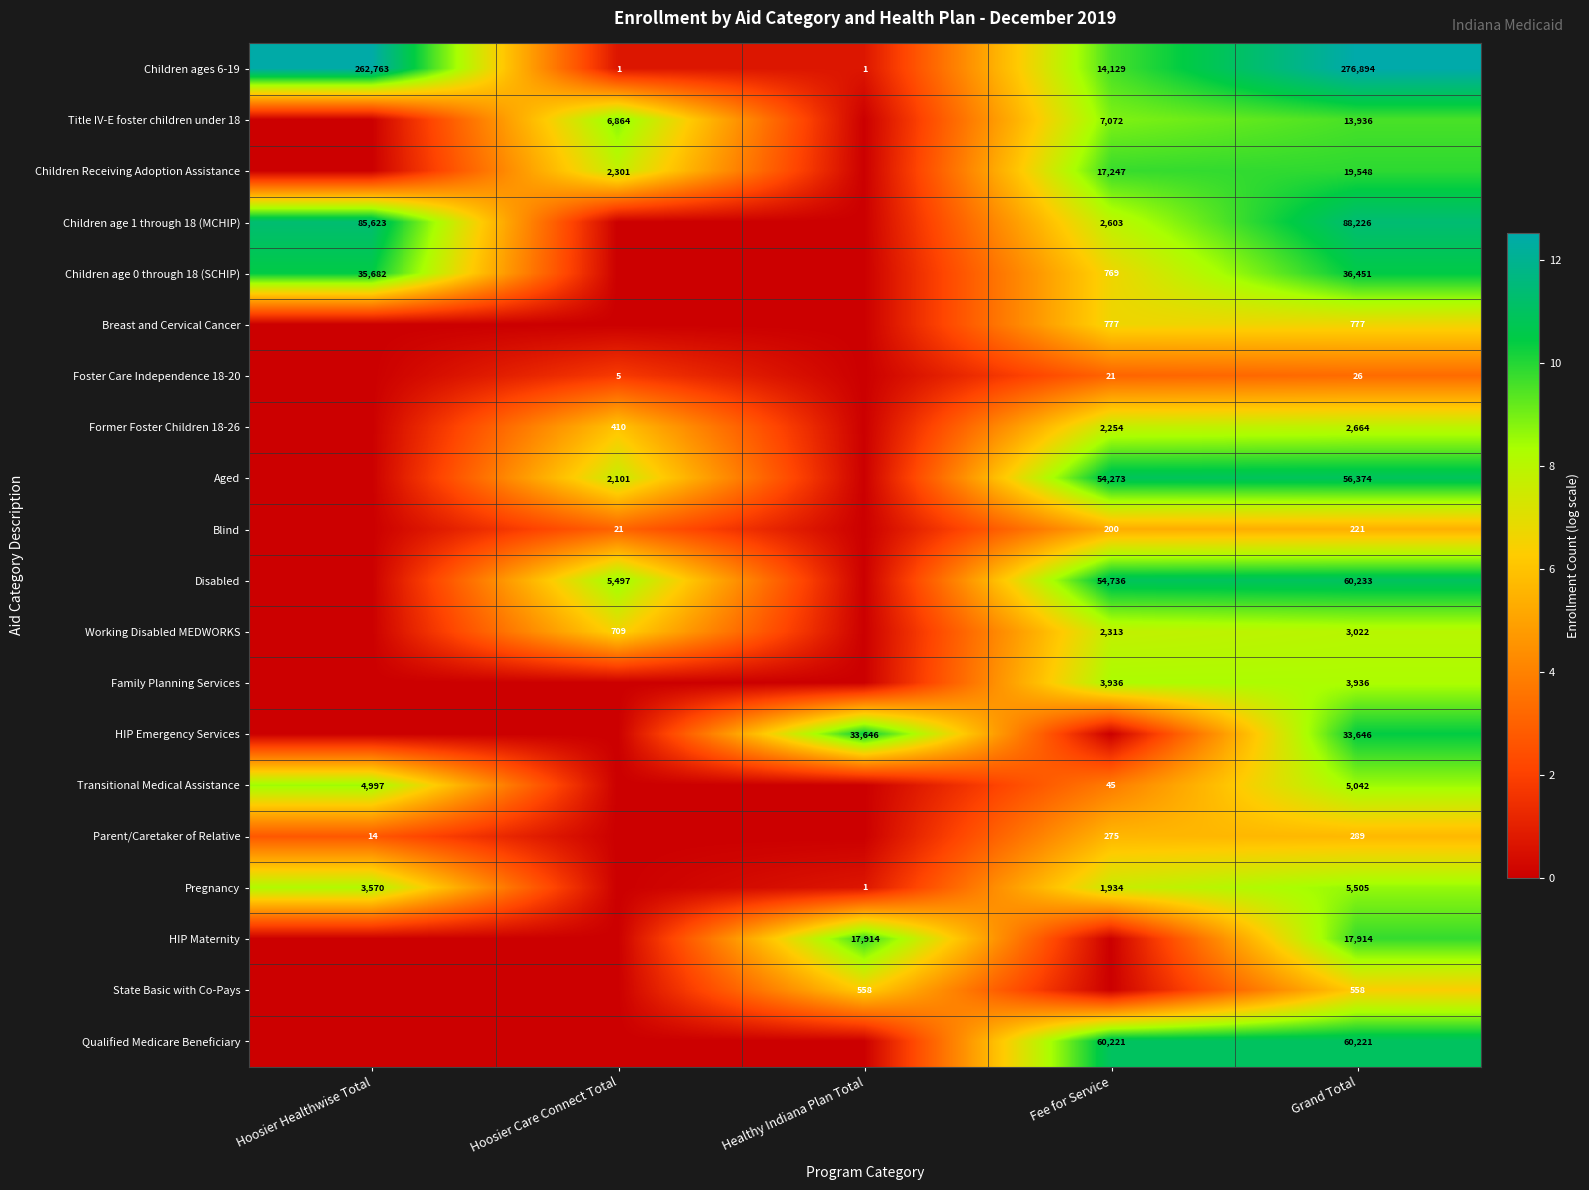

At which category is the sum across all series the highest?

Grand Total